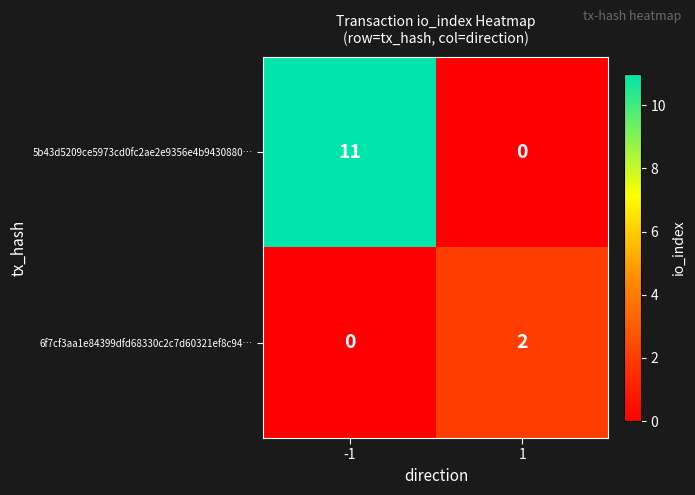

Reading left to right, extract all data points from this chart.

5b43d5209ce5973cd0fc2ae2e9356e4b9430880…: 11	0
6f7cf3aa1e84399dfd68330c2c7d60321ef8c94…: 0	2